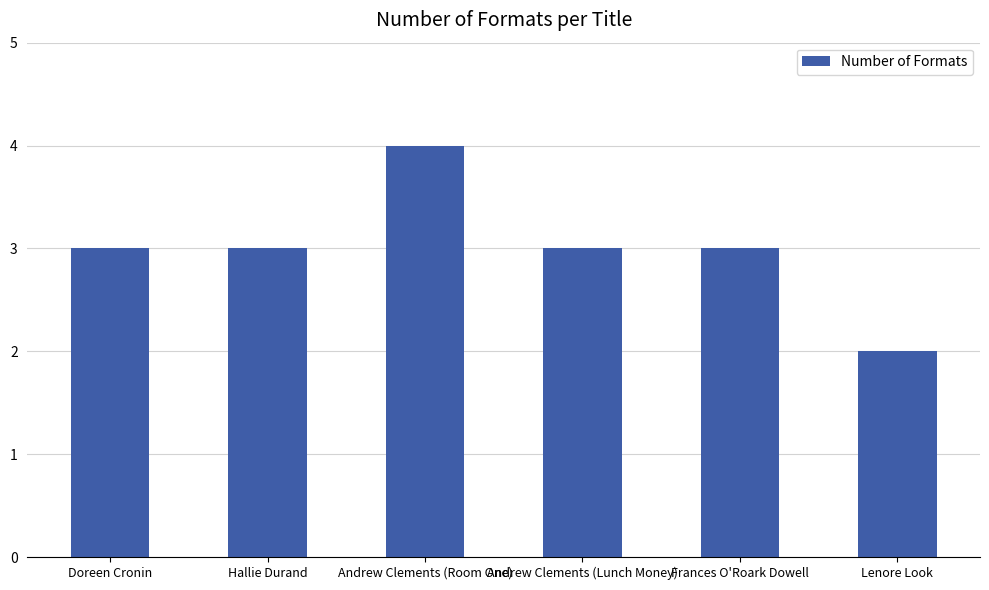

Reading left to right, transcribe all the data shown in this chart.

Doreen Cronin=3	Hallie Durand=3	Andrew Clements (Room One)=4	Andrew Clements (Lunch Money)=3	Frances O'Roark Dowell=3	Lenore Look=2